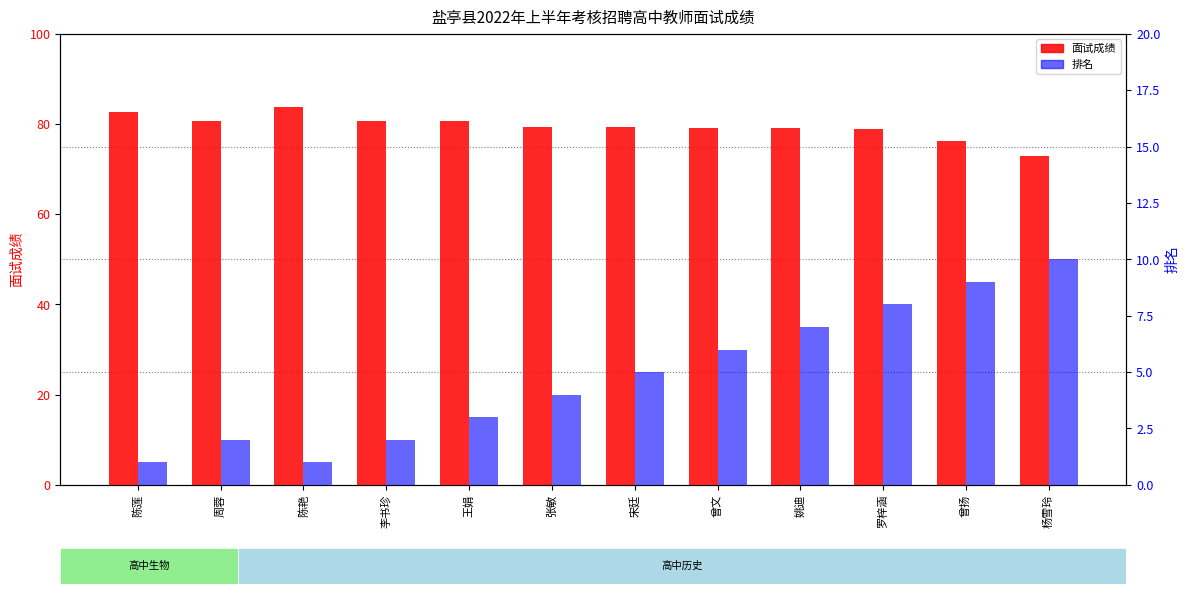

What is the difference between the 排名 values at 陈莲 and 王娟?

2.0